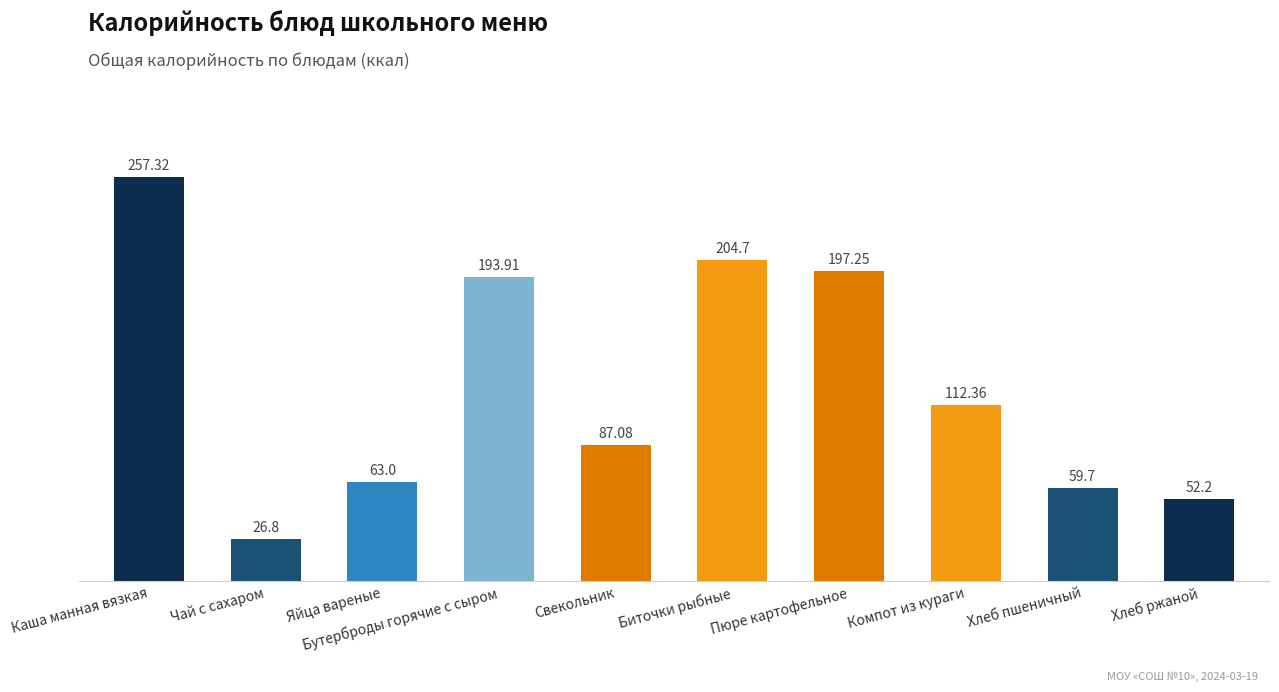

List the labels in order of value, largest first.

Каша манная вязкая, Биточки рыбные, Пюре картофельное, Бутерброды горячие с сыром, Компот из кураги, Свекольник, Яйца вареные, Хлеб пшеничный, Хлеб ржаной, Чай с сахаром